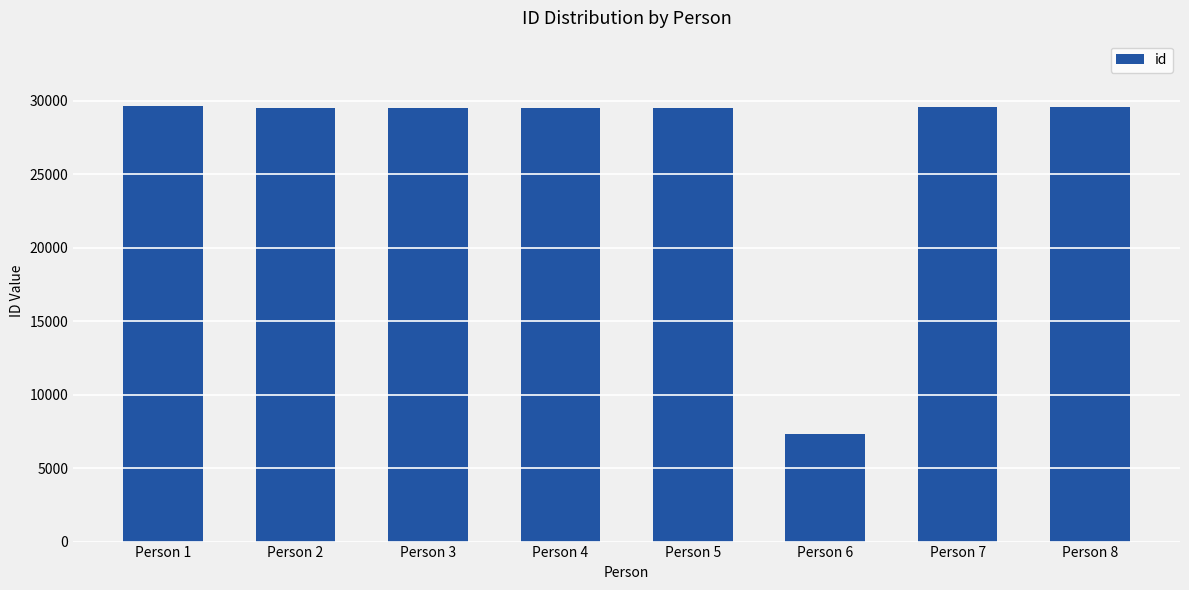

The value at Person 3 is 42900. True or false?

False